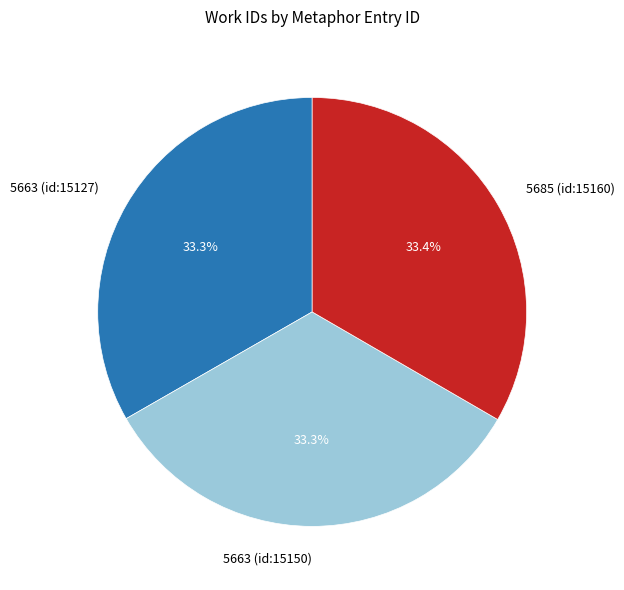

How many slices are in this pie chart?

3